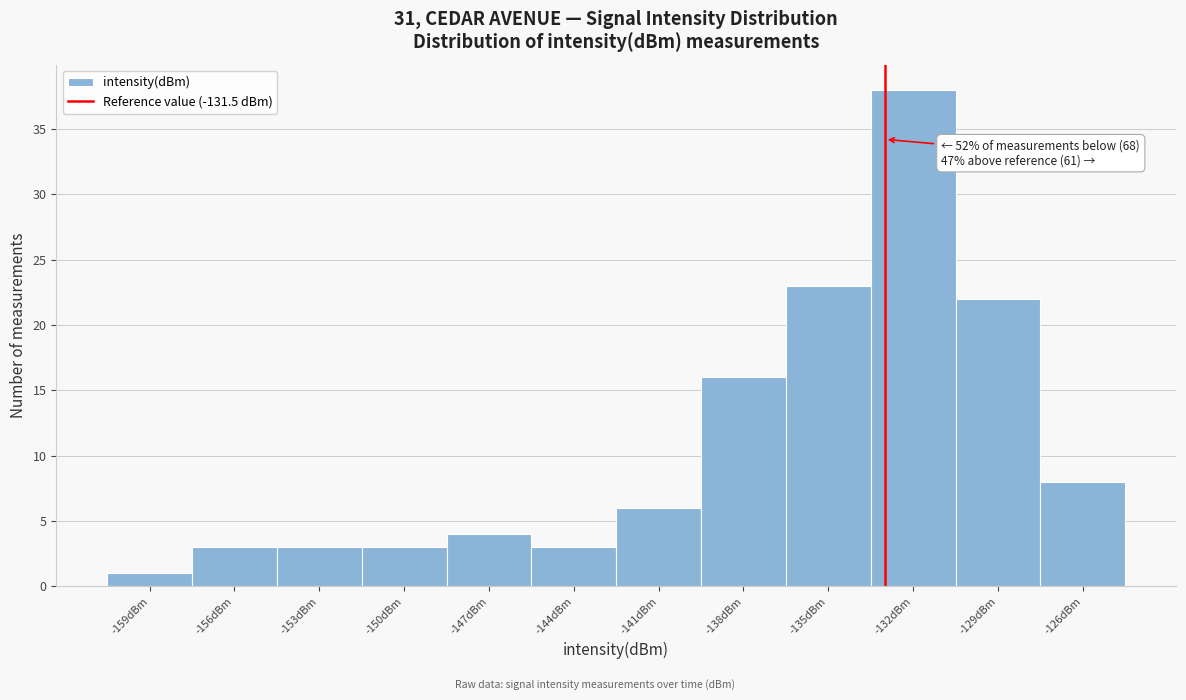

Reading right to left, list all the values displayed in this chart.

-126dBm=8	-129dBm=22	-132dBm=38	-135dBm=23	-138dBm=16	-141dBm=6	-144dBm=3	-147dBm=4	-150dBm=3	-153dBm=3	-156dBm=3	-159dBm=1